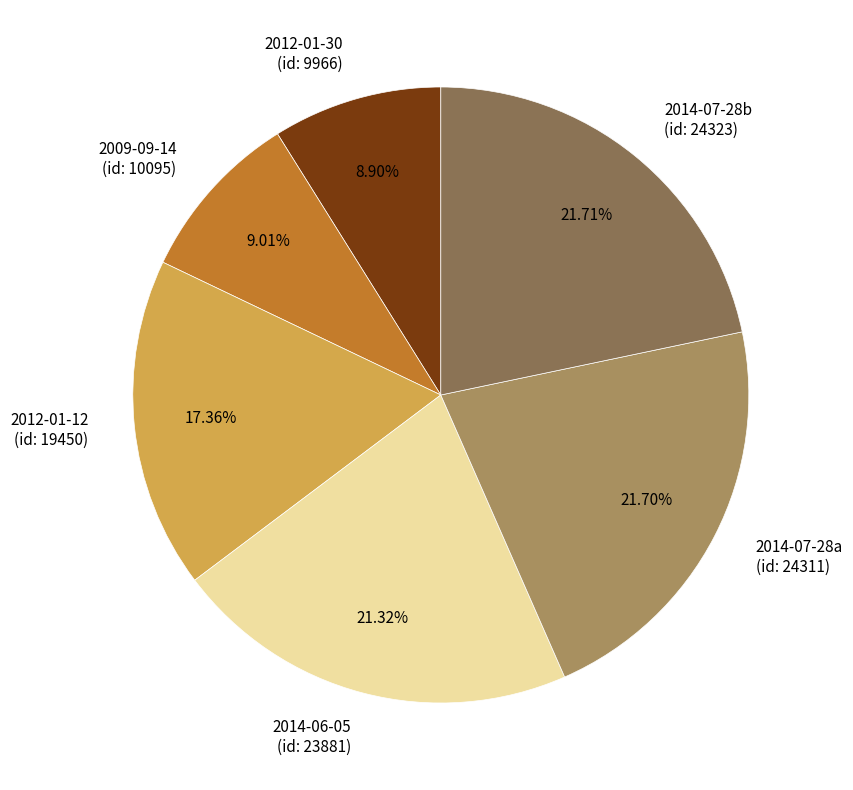

Combined, do 2009-09-14 (id: 10095) and 2012-01-12 (id: 19450) account for over 50%?

No